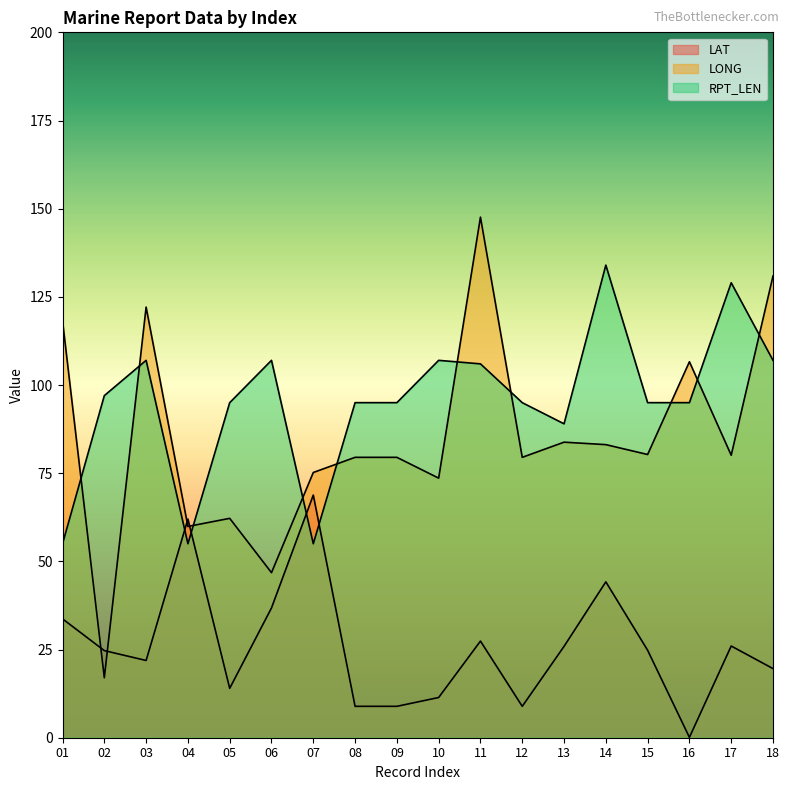

True or false: RPT_LEN and LONG cross at least once.

True